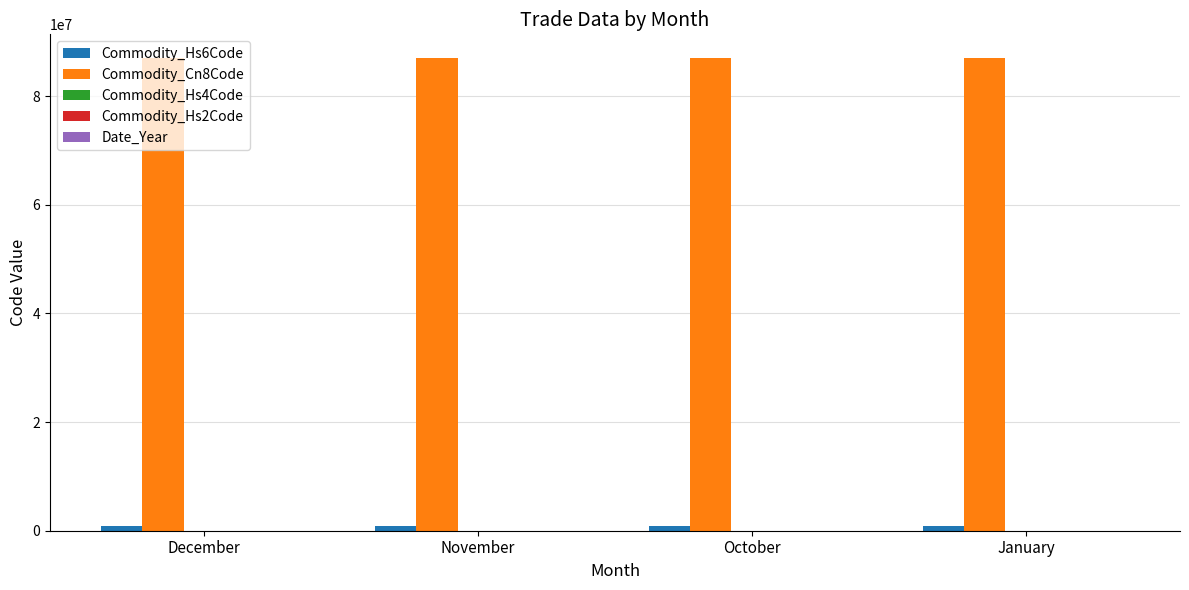

Which series has the largest total across all categories?

Commodity_Cn8Code